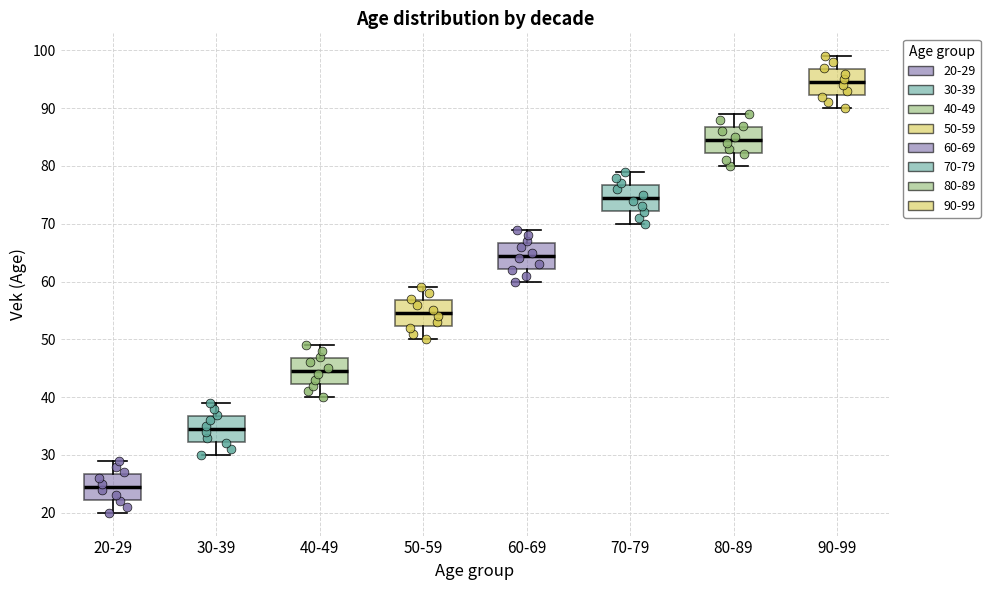

Reading left to right, transcribe this box plot: for each box, give where its median line is, the range the box spans, and where its two whiskers end, as read against the y-axis. The values are not printed on the chart, so give them approximately, as read against the axis.

20-29: median 25, box 22 to 27, whiskers 20 to 29
30-39: median 35, box 32 to 37, whiskers 30 to 39
40-49: median 45, box 42 to 47, whiskers 40 to 49
50-59: median 55, box 52 to 57, whiskers 50 to 59
60-69: median 65, box 62 to 67, whiskers 60 to 69
70-79: median 75, box 72 to 77, whiskers 70 to 79
80-89: median 85, box 82 to 87, whiskers 80 to 89
90-99: median 95, box 92 to 97, whiskers 90 to 99